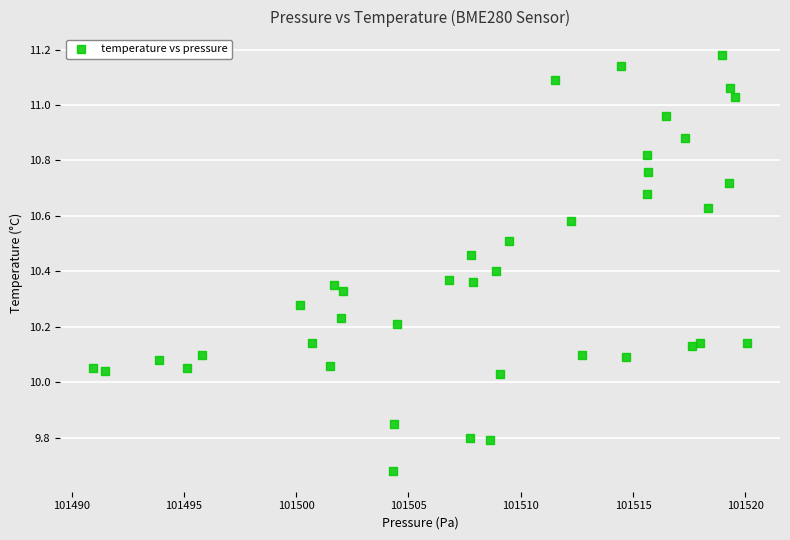

What is the range of X values (max minus min)?

29.1